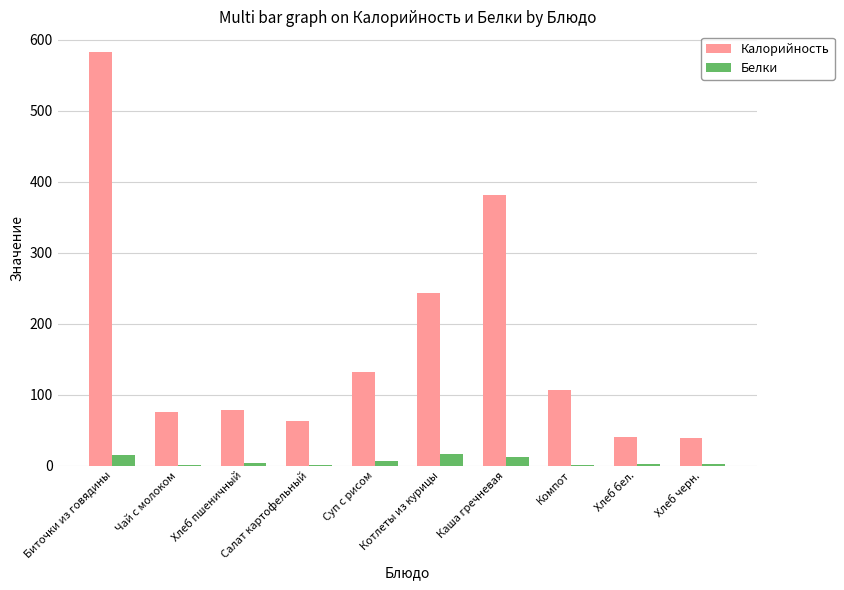

Are the bars grouped side by side (vs. stacked)?

Yes